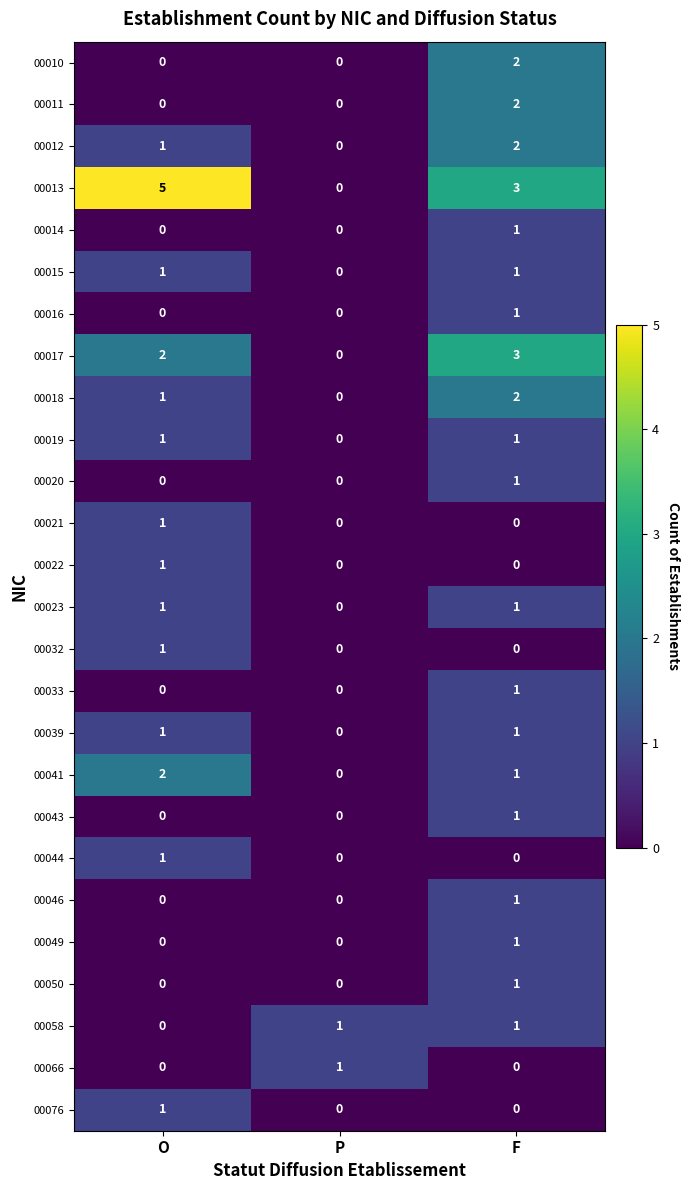

How many series are shown in this chart?

26